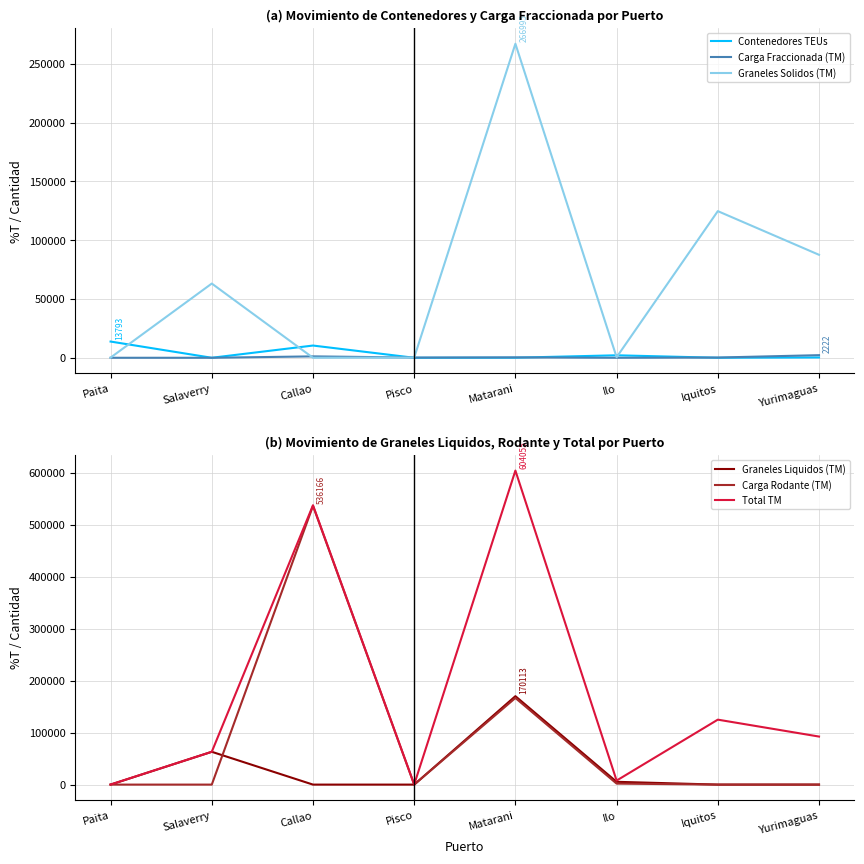

True or false: Total TM has more than 1 points higher than both neighbors.

True